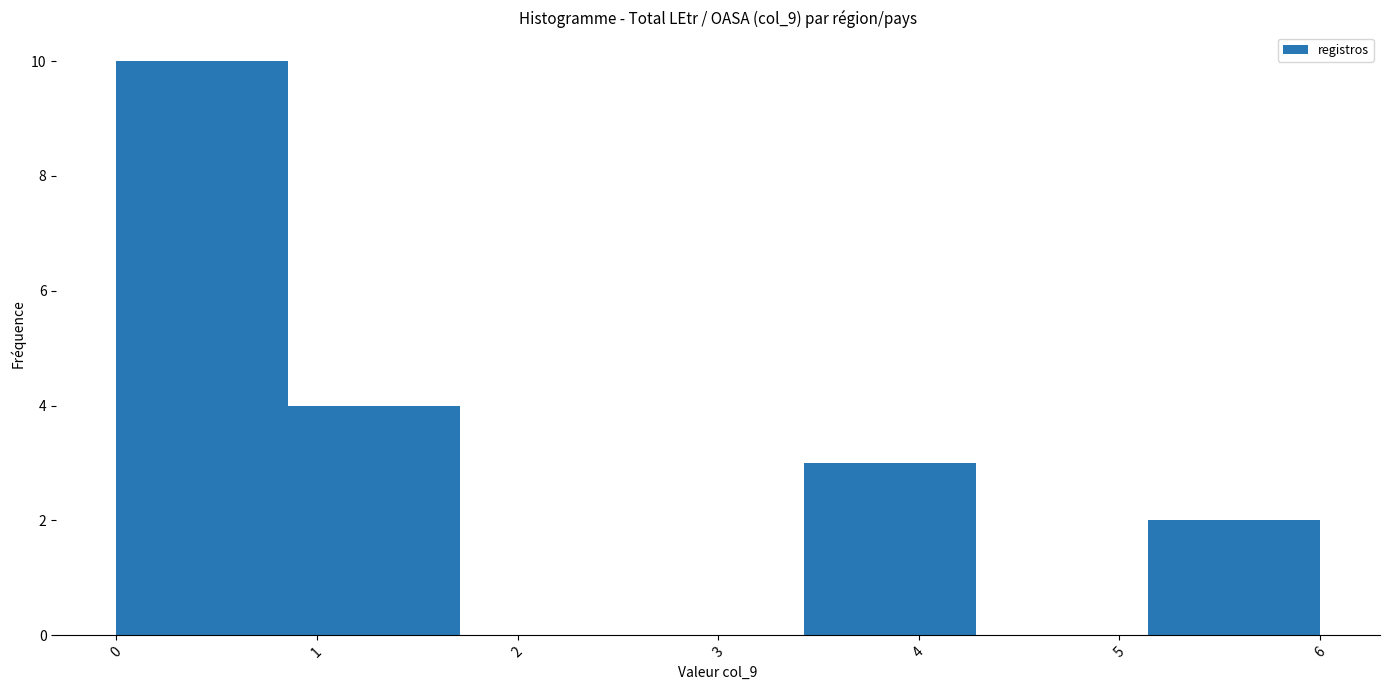

How tall is the bar that spans 0.9 to 1.7 on the x-axis? Neither the bar edges nor the heights are printed on the chart, so give them approximately, as read against the axes.

4